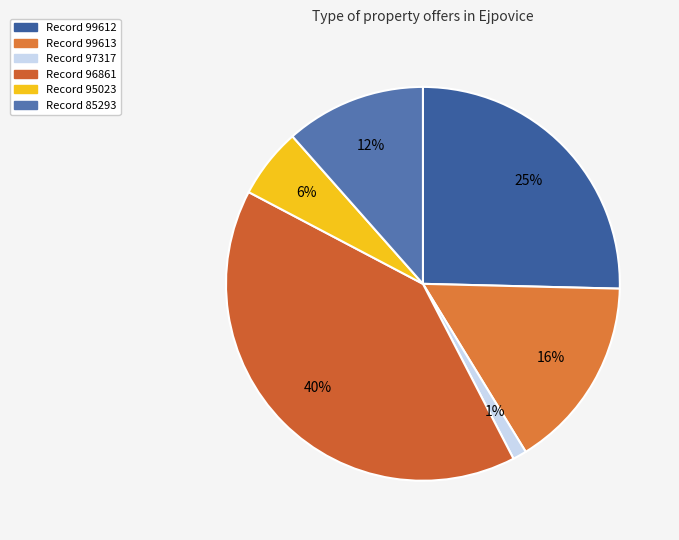

Count the number of slices in the pie.

6